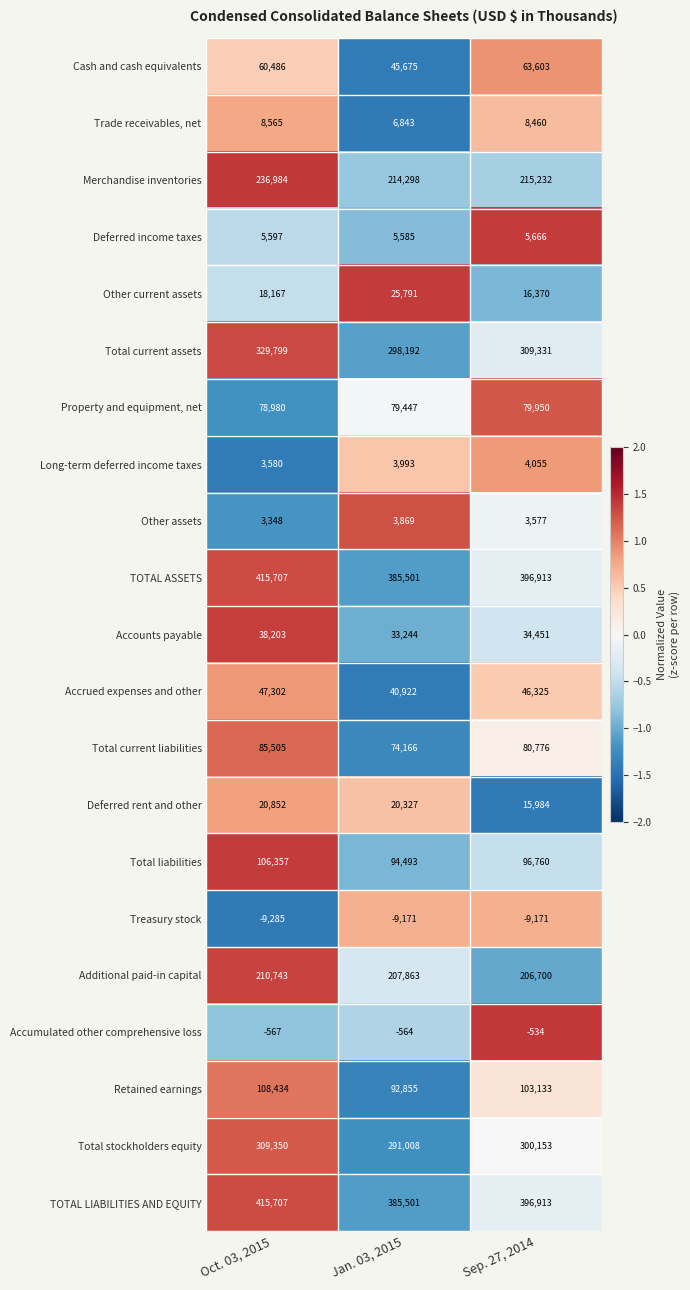

What is the minimum value shown in the chart?

-9285